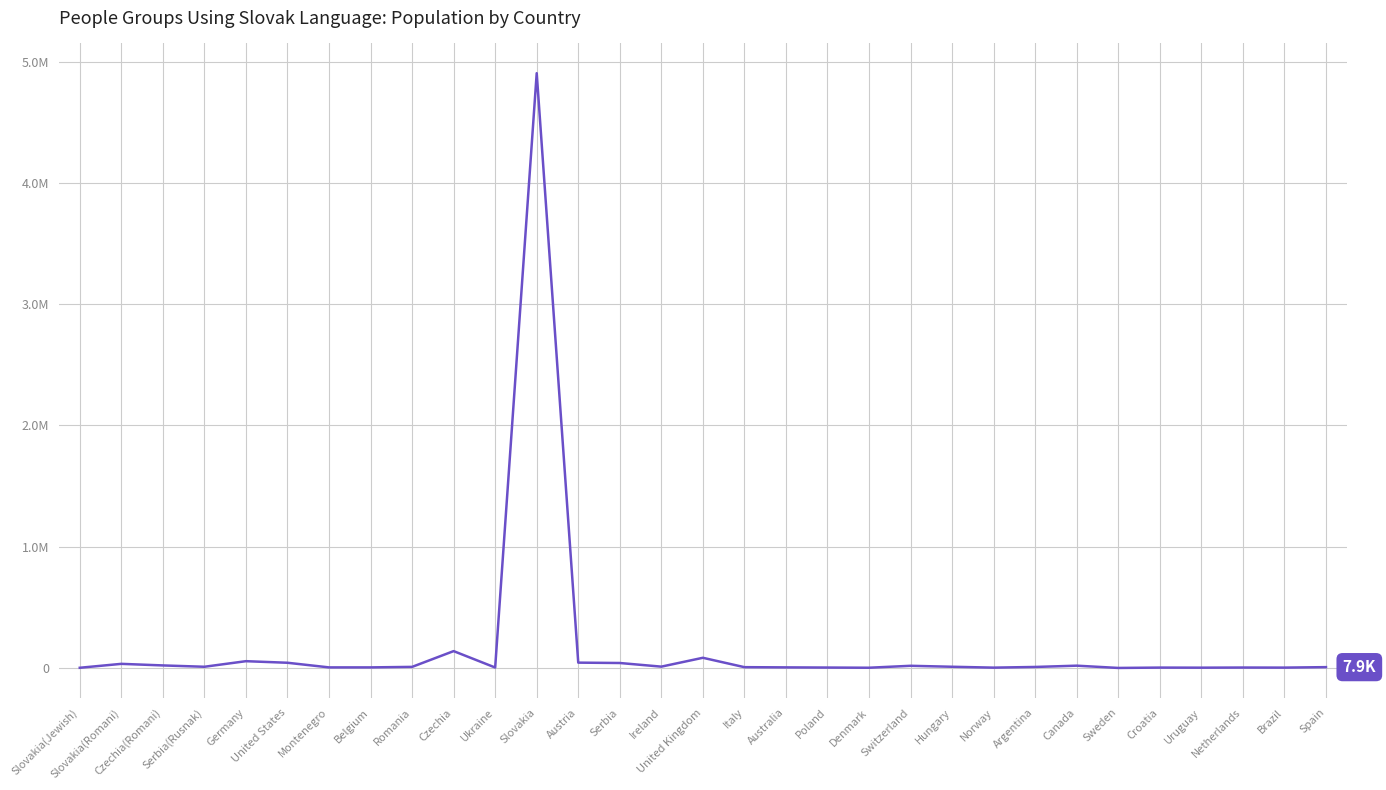

Which category has the highest value across all series?

Slovakia